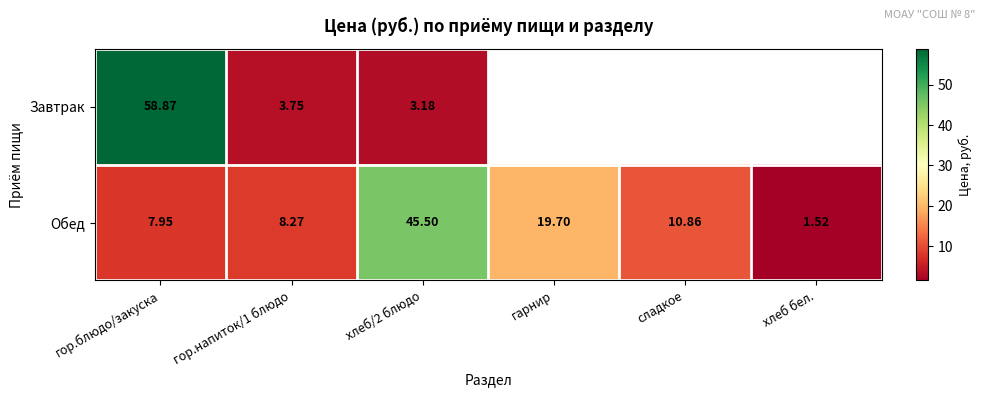

Is the value of Обед at сладкое greater than the value of Завтрак at хлеб/2 блюдо?

Yes